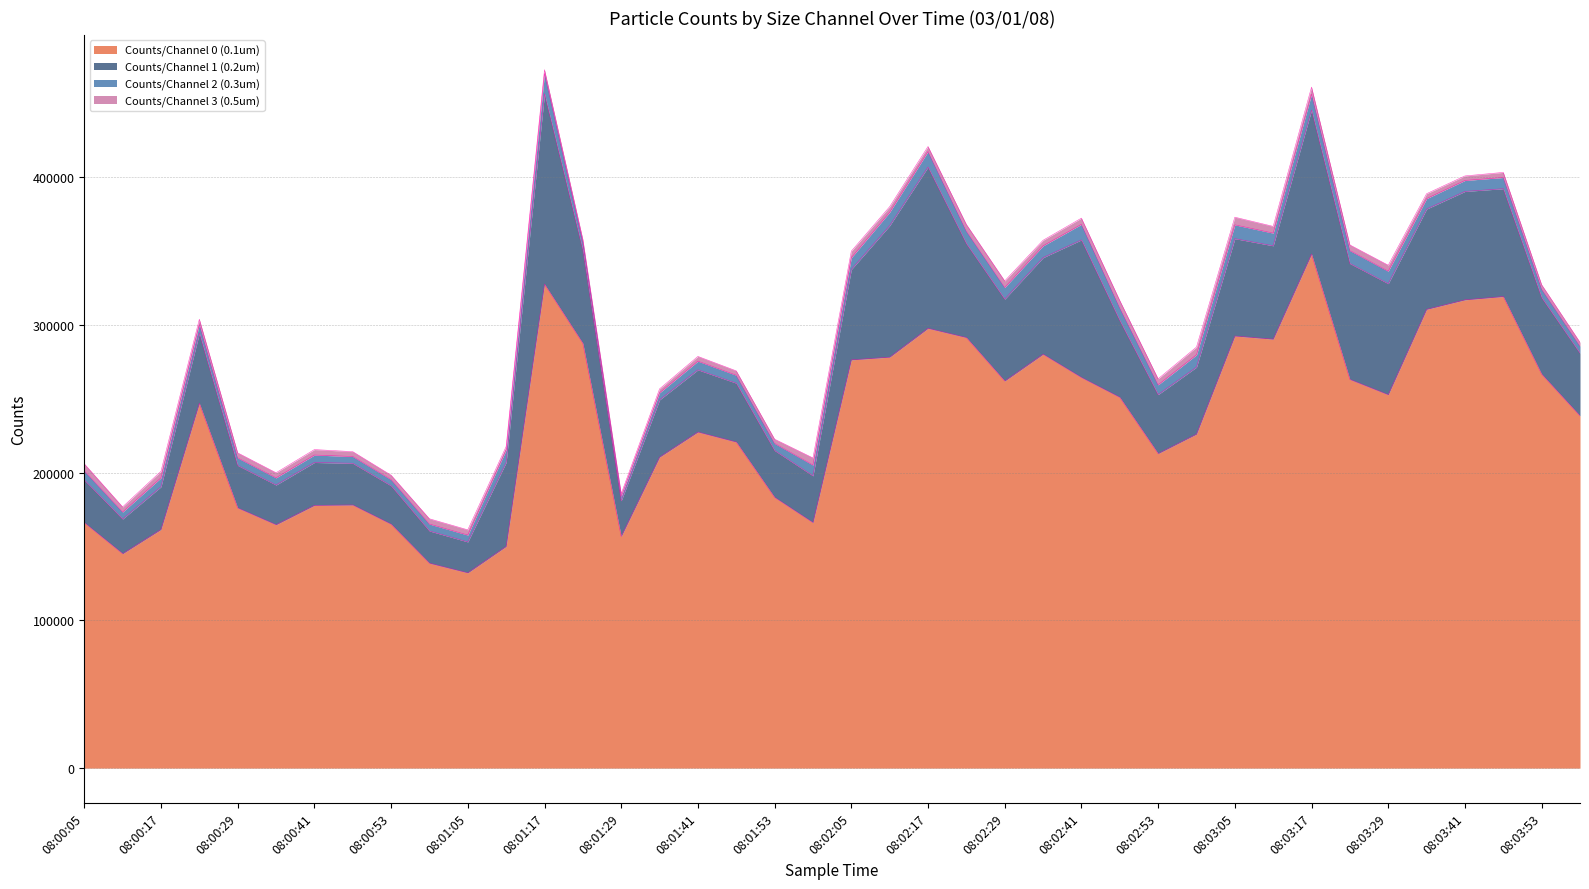

True or false: Counts/Channel 3 (0.5um) has a value of 1079 at 08:01:11.

False